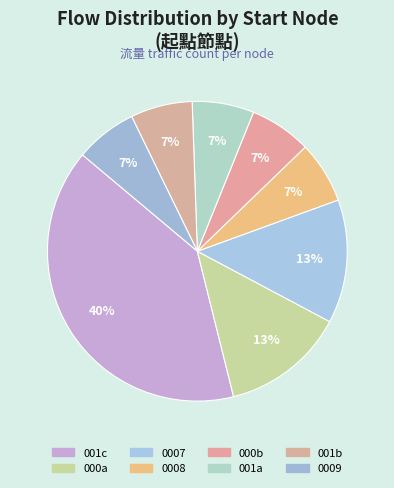

To the nearest percent, what is the difference between the largest and smallest slice percentages?

33%